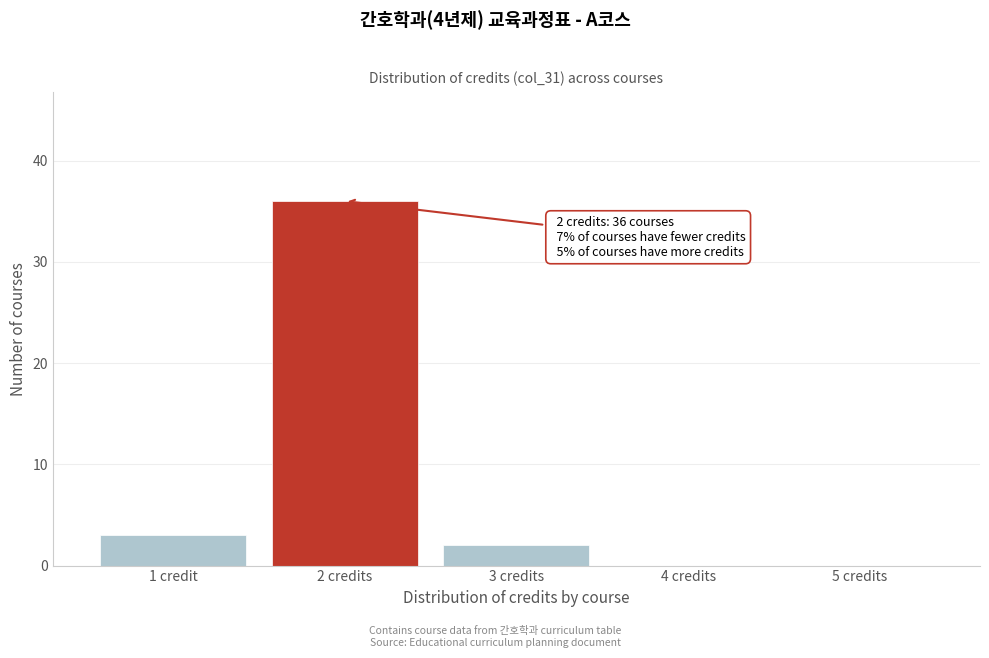

Reading left to right, extract all data points from this chart.

1 credit=3	2 credits=36	3 credits=2	4 credits=0	5 credits=0